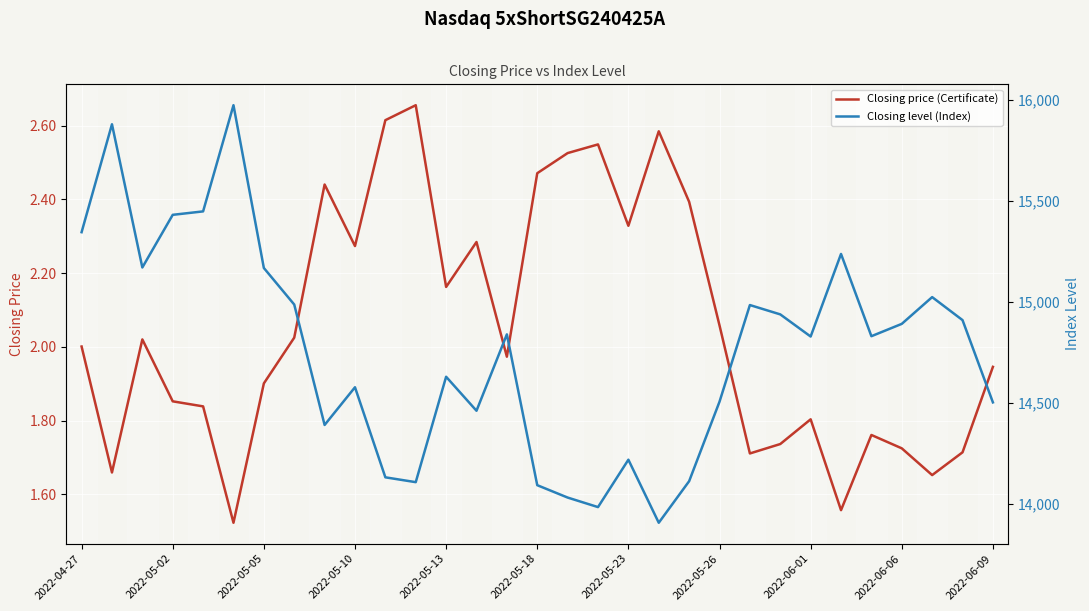

At how many categories does at least one series exceed 5098?

31